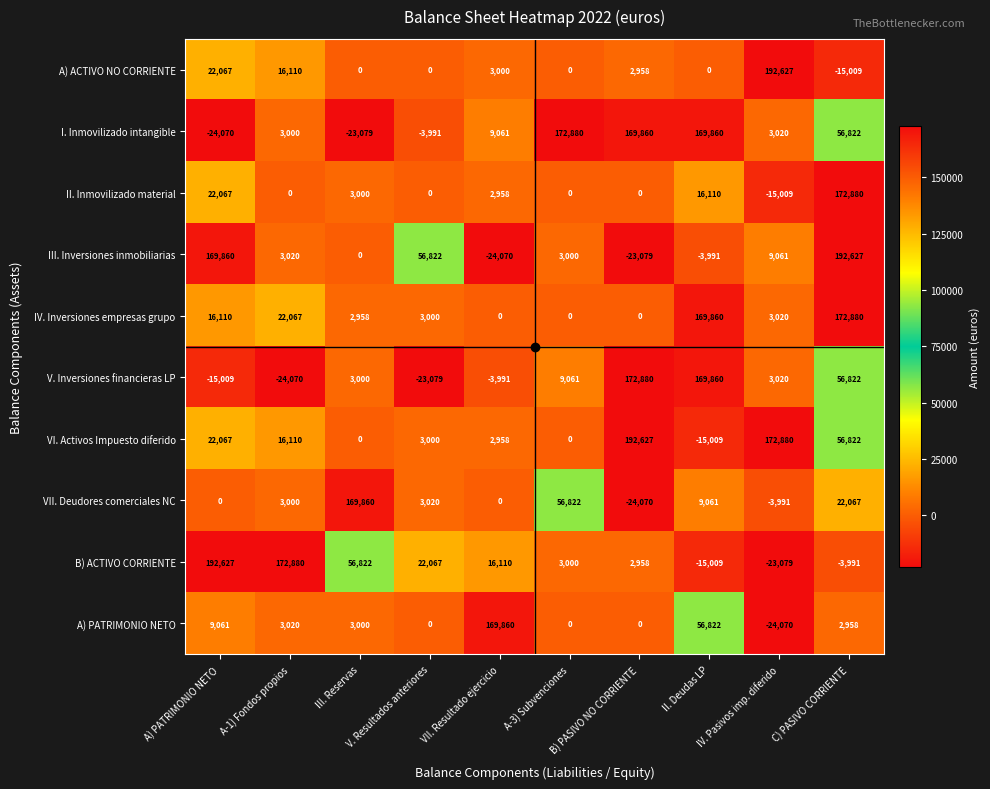

What is the difference between the second highest and minimum values in the VI. Activos Impuesto diferido series?

187889